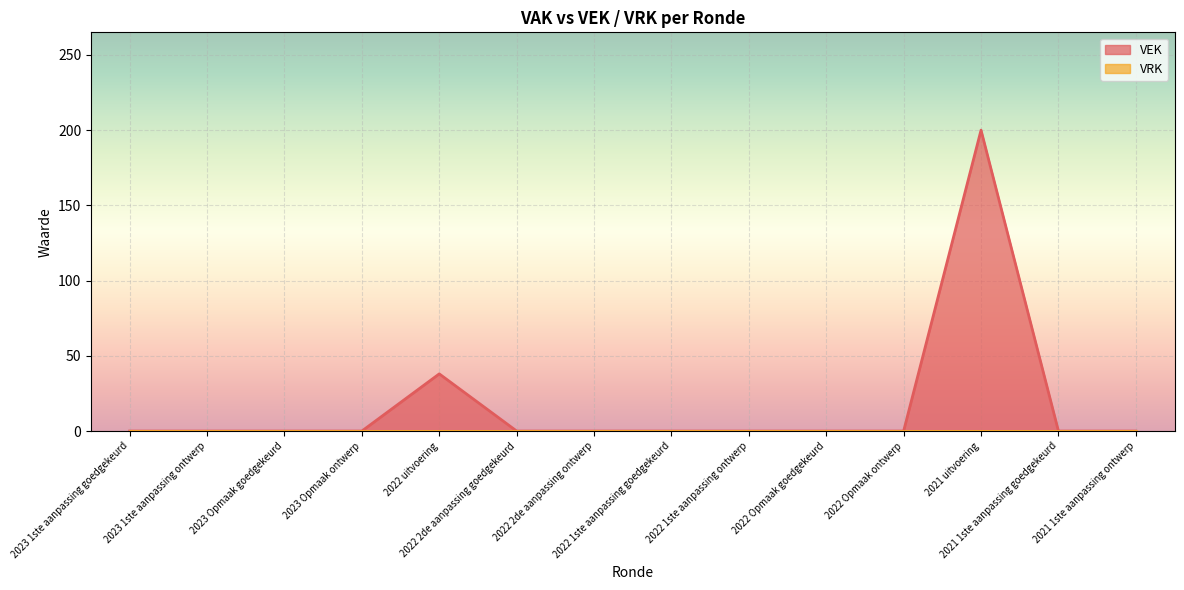

What is the difference between the maximum and minimum values?

200